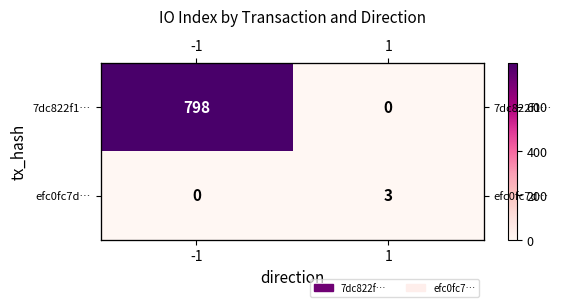

Which label corresponds to the smallest value in the chart?

1